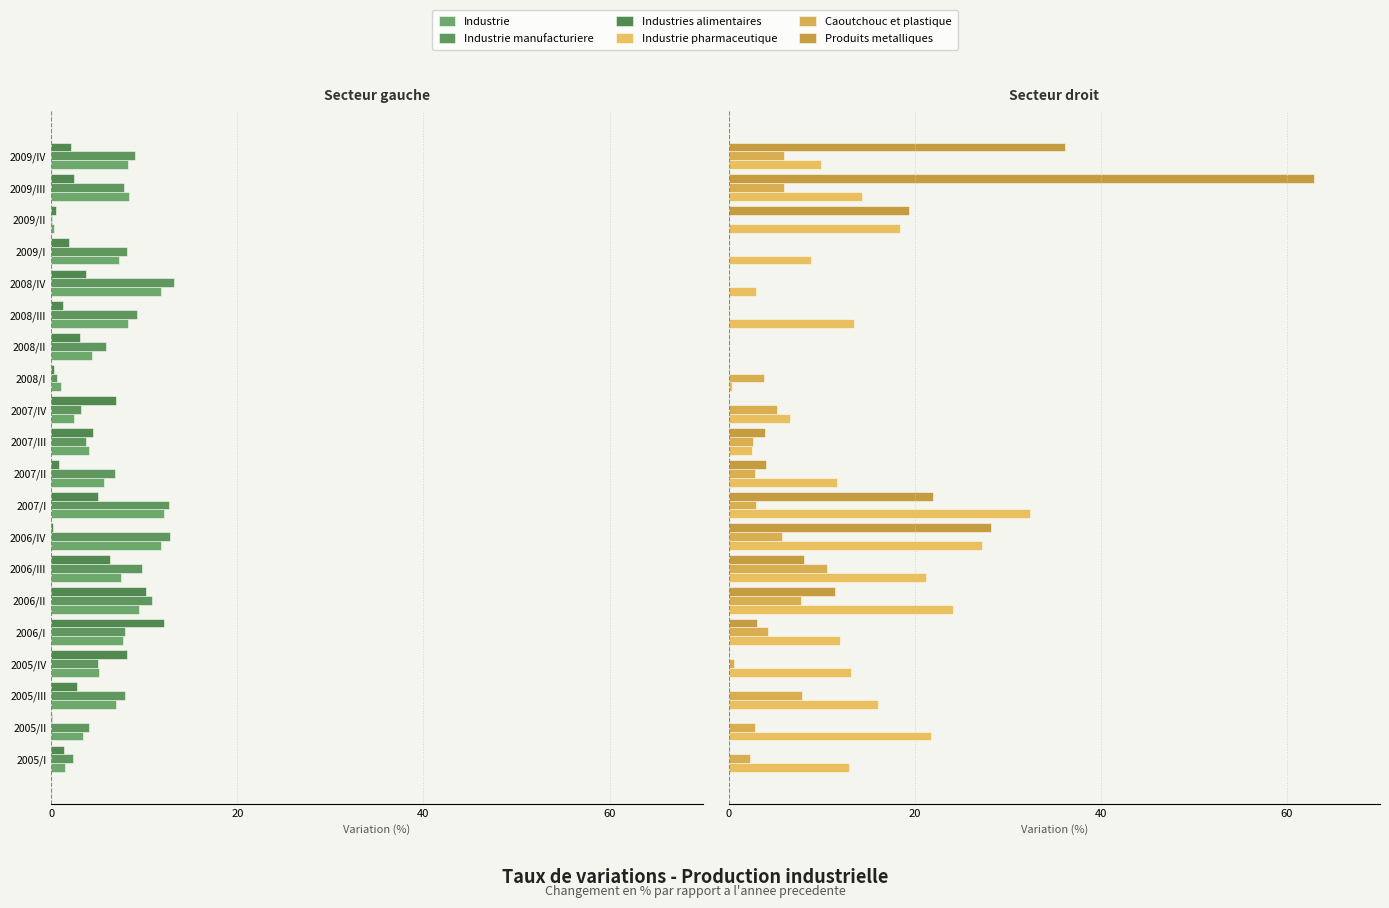

Rank the series at 2007/I from lowest to highest value.

Industrie manufacturiere, Industrie, Industries alimentaires, Caoutchouc et plastique, Produits metalliques, Industrie pharmaceutique